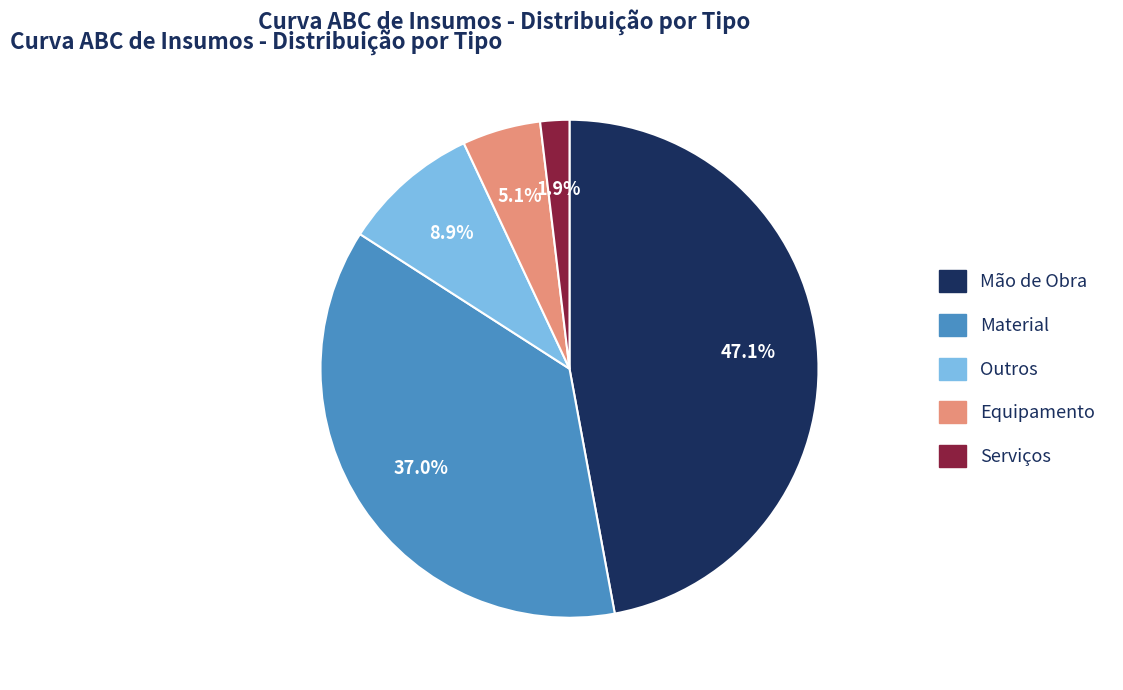

Which category has the biggest portion of the pie?

Mão de Obra